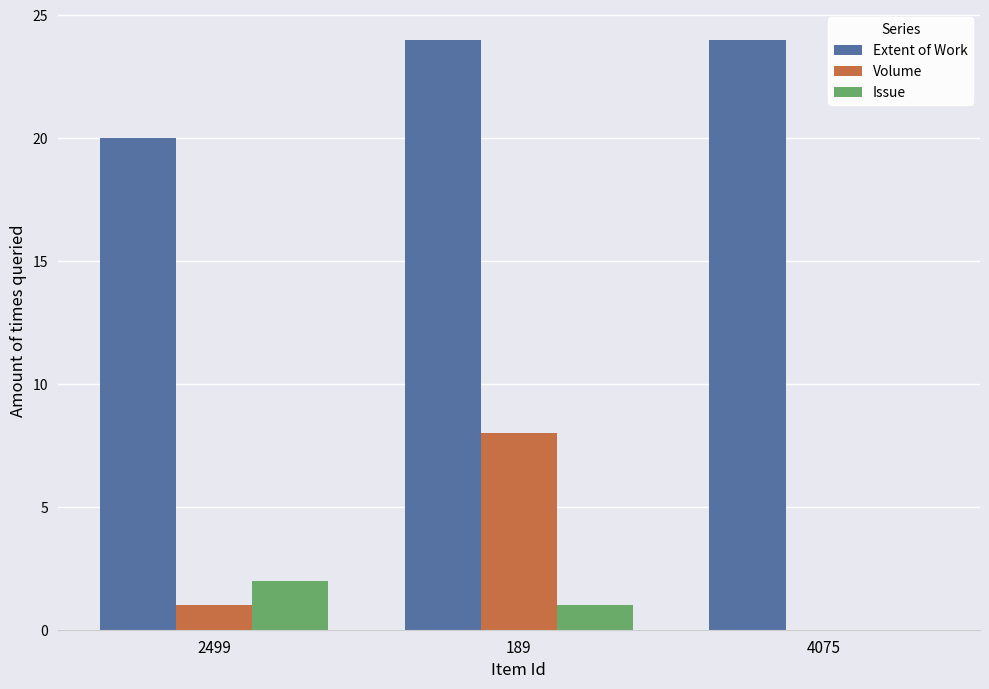

How many groups of bars are there?

3